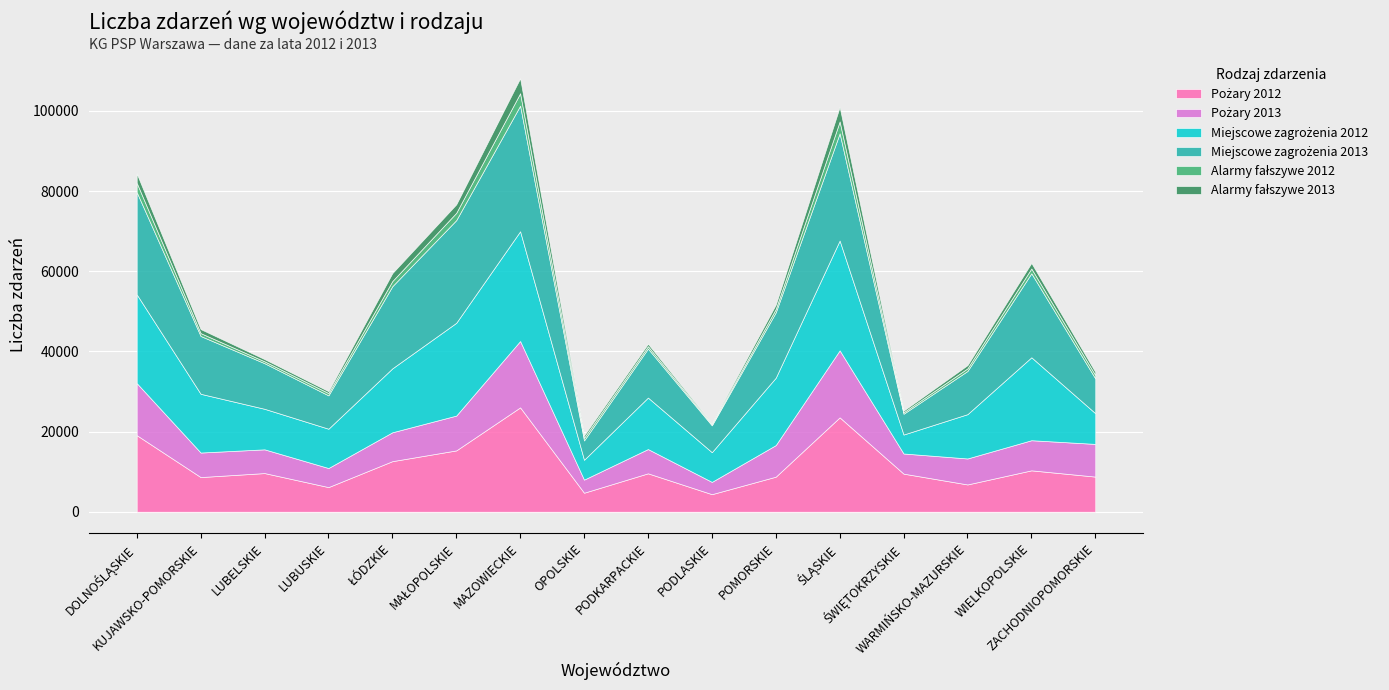

At which label does Pożary 2012 first exceed 9583?

DOLNOŚLĄSKIE